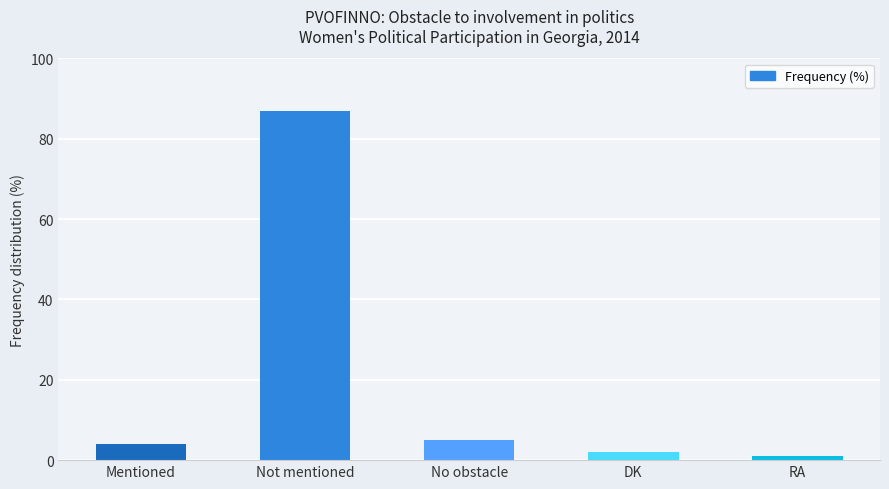

What is the label of the 2nd bar from the left?

Not mentioned